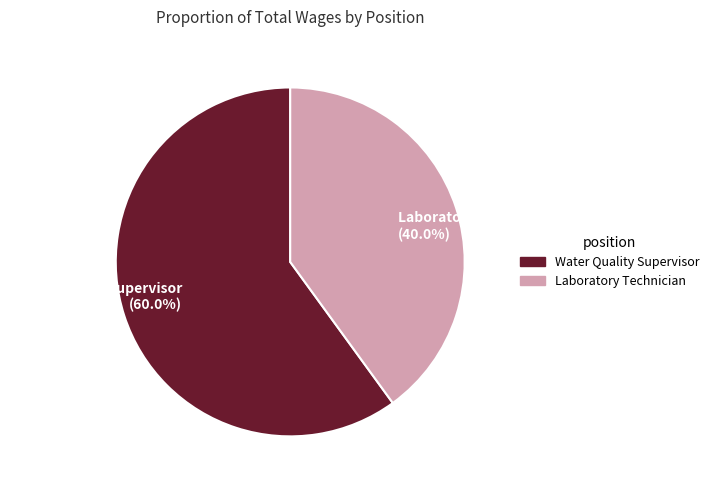

What is the ratio of the value at Water Quality Supervisor to the value at Laboratory Technician?

1.5